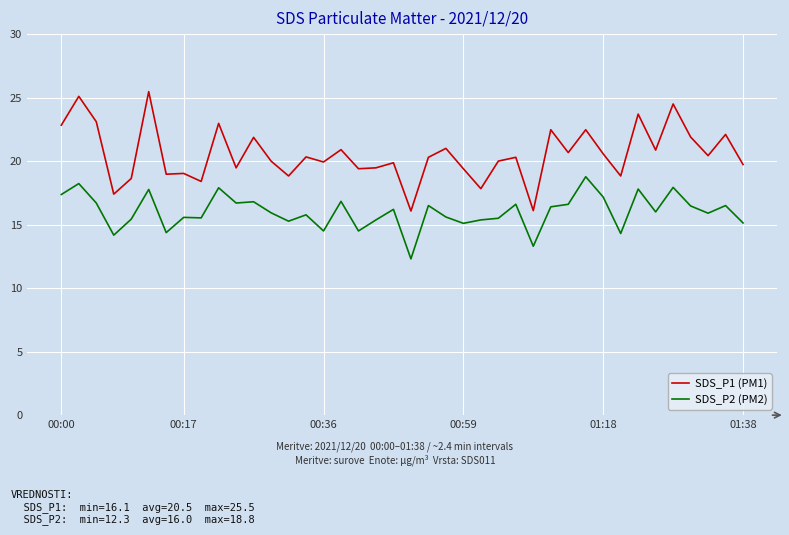

Which series has the largest total across all categories?

SDS_P1 (PM1)